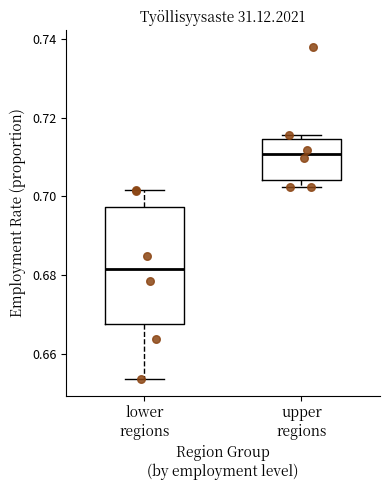

Which box has the highest median line?

upper regions